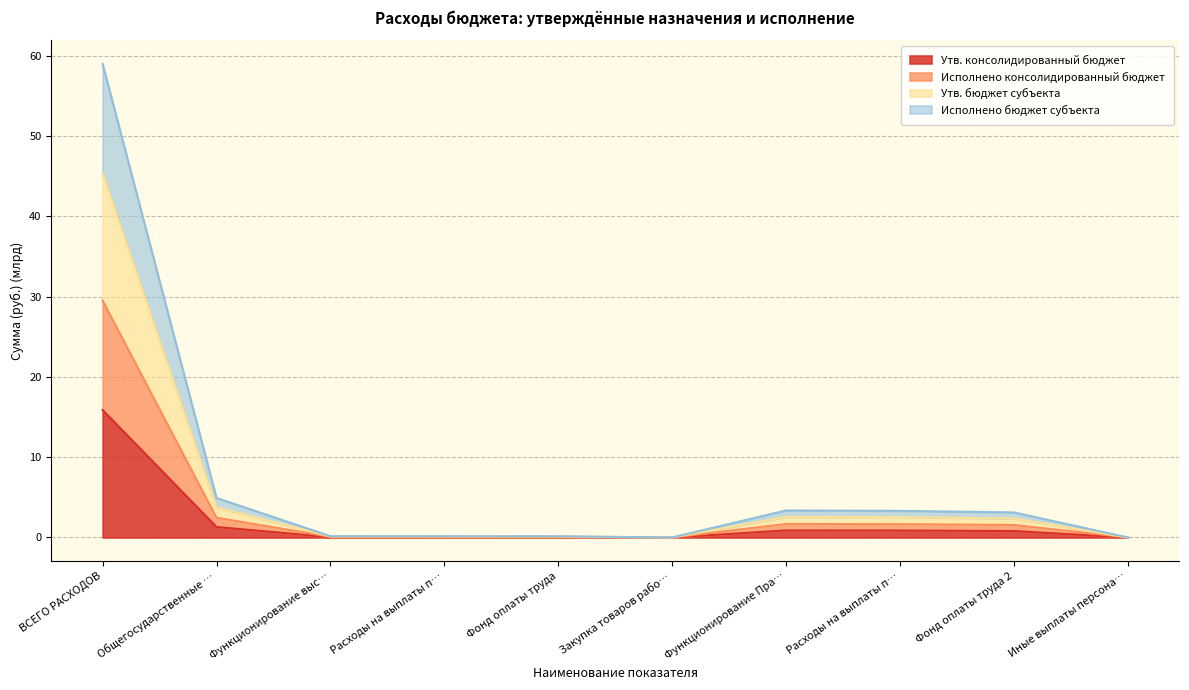

In Исполнено консолидированный бюджет, how many points are lower than both neighbors (excluding endpoints)?

1